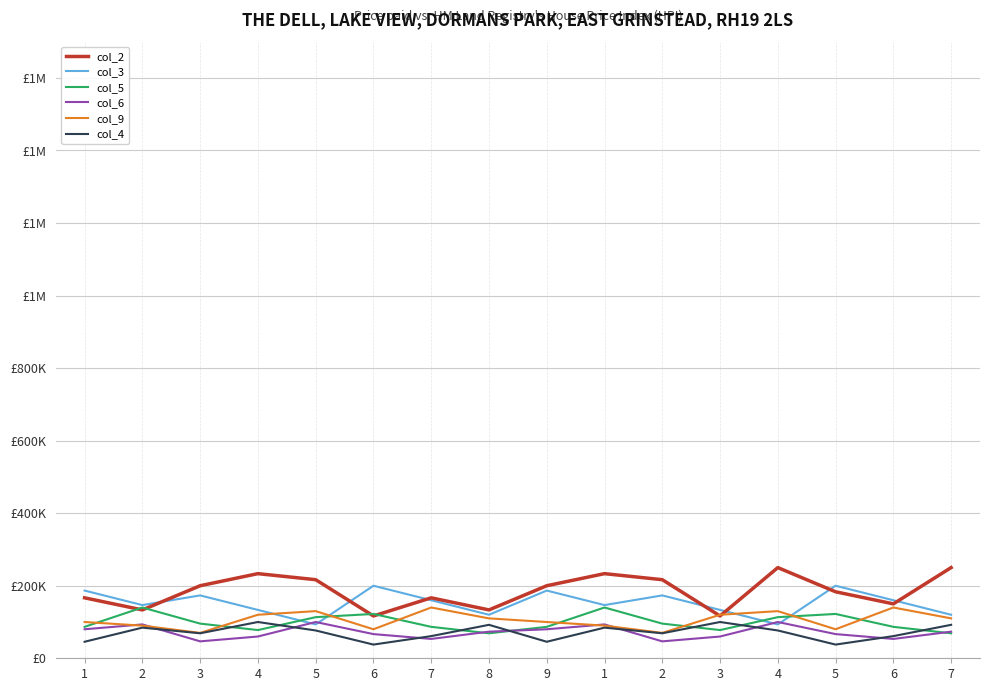

What are all the series names shown in the legend?

col_2, col_3, col_5, col_6, col_9, col_4